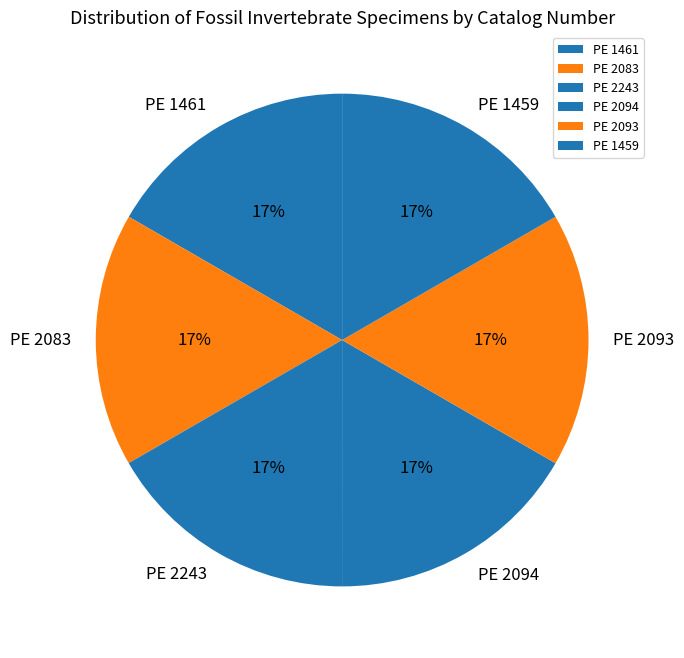

To the nearest percent, what is the average slice percentage?

17%